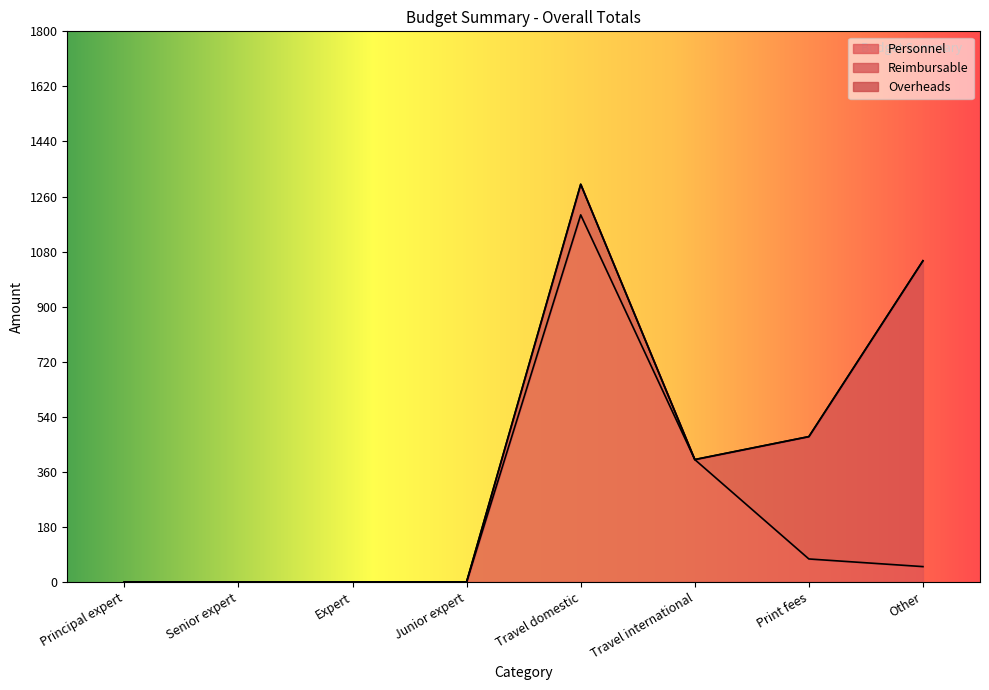

What is the label of the 5th point from the left?

Travel domestic